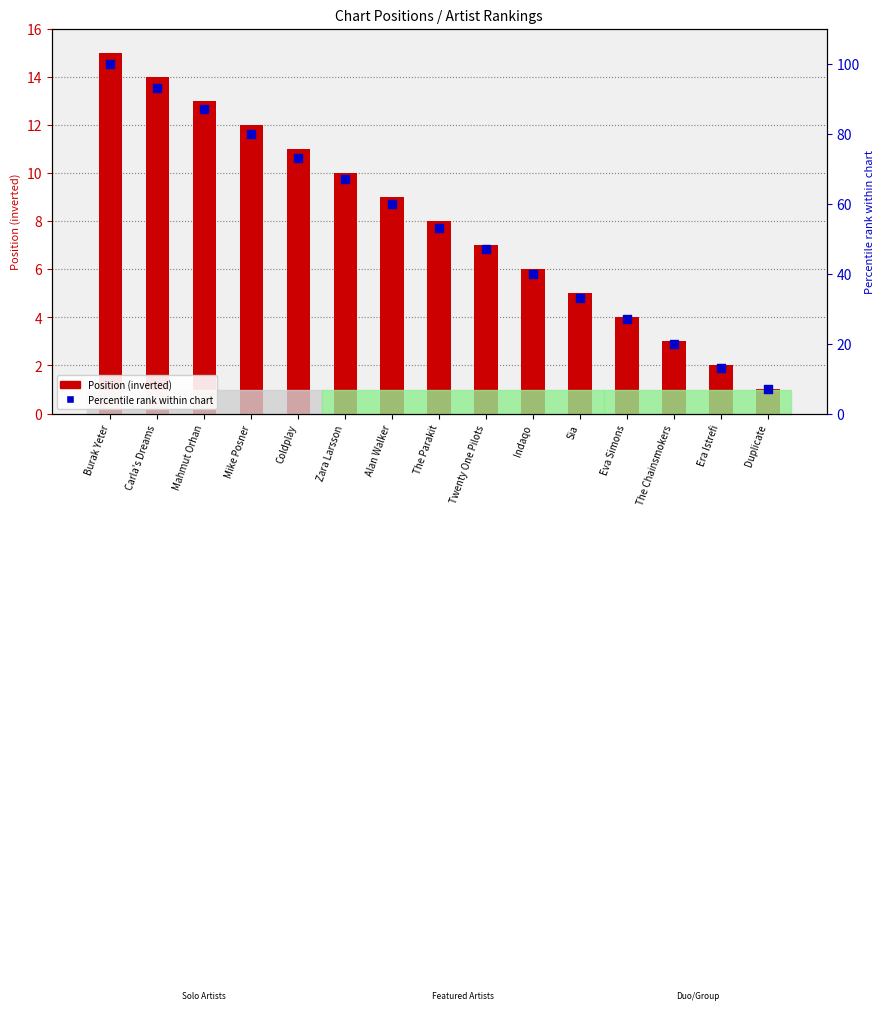

What is the total value across all series at Twenty One Pilots?

54